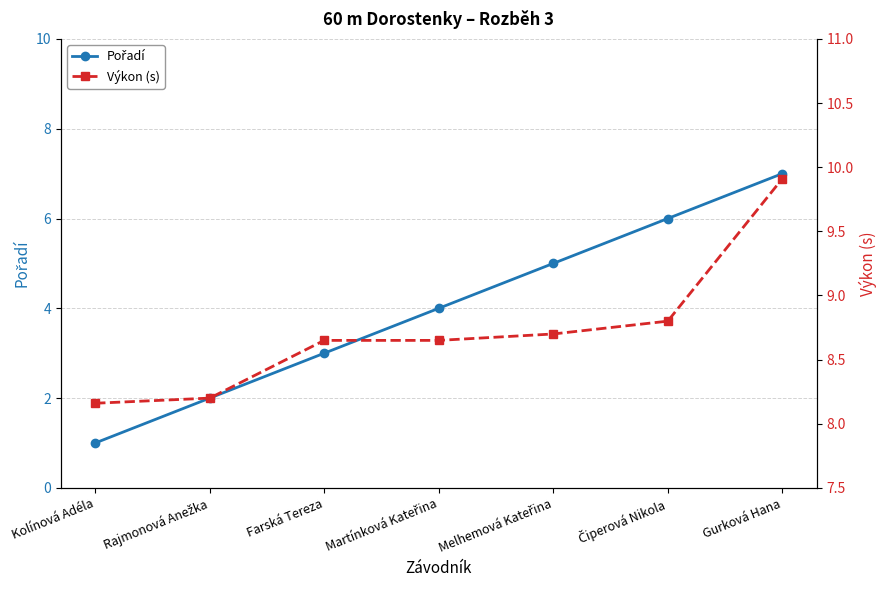

What are all the series names shown in the legend?

Pořadí, Výkon (s)